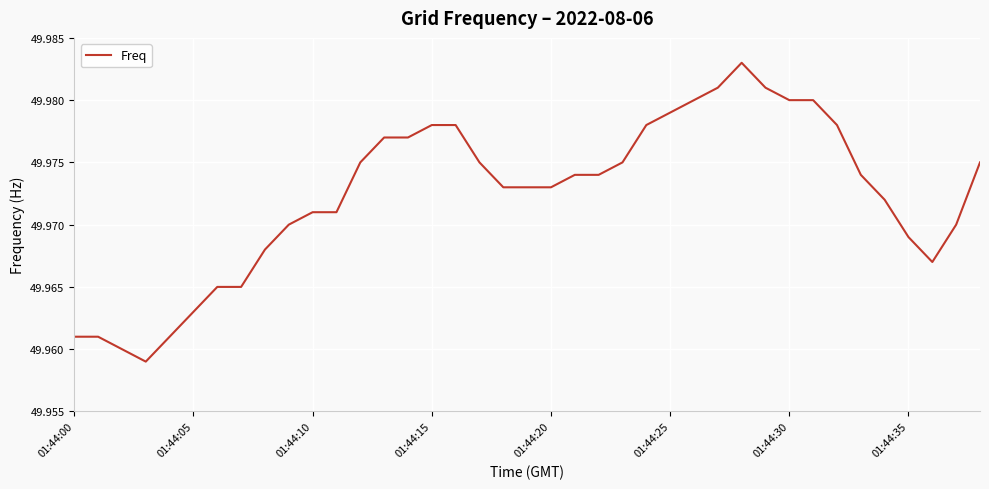

Is this an area chart (filled region under the line)?

No